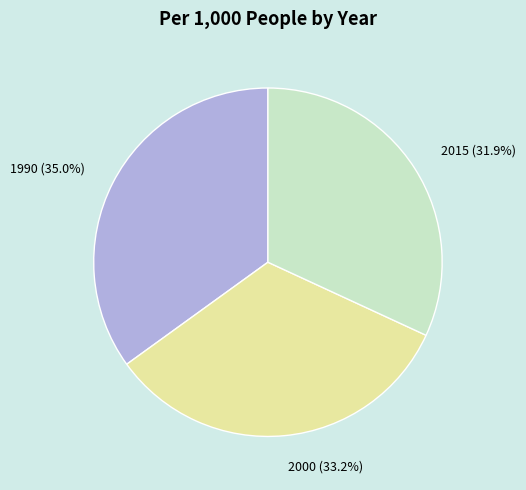

To the nearest percent, what is the average slice percentage?

33%